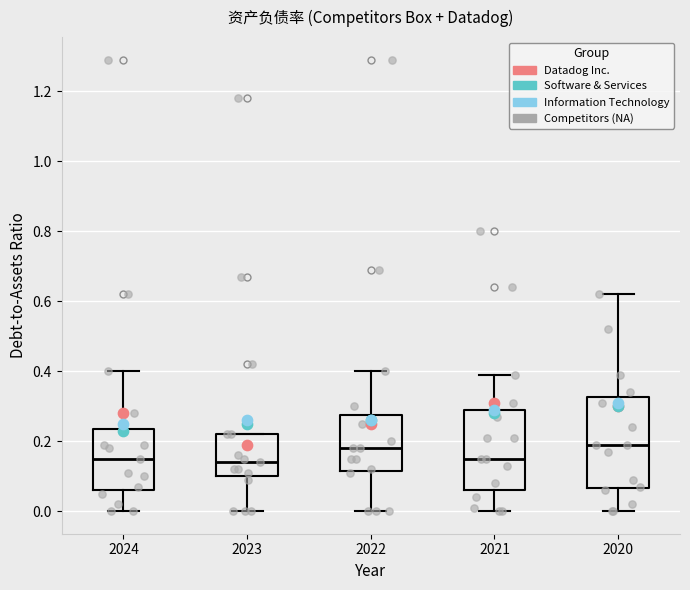

Reading left to right, transcribe this box plot: for each box, give where its median line is, the range the box spans, and where its two whiskers end, as read against the y-axis. The values are not printed on the chart, so give them approximately, as read against the axis.

2024: median 0.16, box 0.06 to 0.24, whiskers 0.00 to 0.40
2023: median 0.14, box 0.10 to 0.22, whiskers 0.00 to 0.22
2022: median 0.18, box 0.12 to 0.28, whiskers 0.00 to 0.40
2021: median 0.16, box 0.06 to 0.30, whiskers 0.00 to 0.40
2020: median 0.20, box 0.06 to 0.32, whiskers 0.00 to 0.62